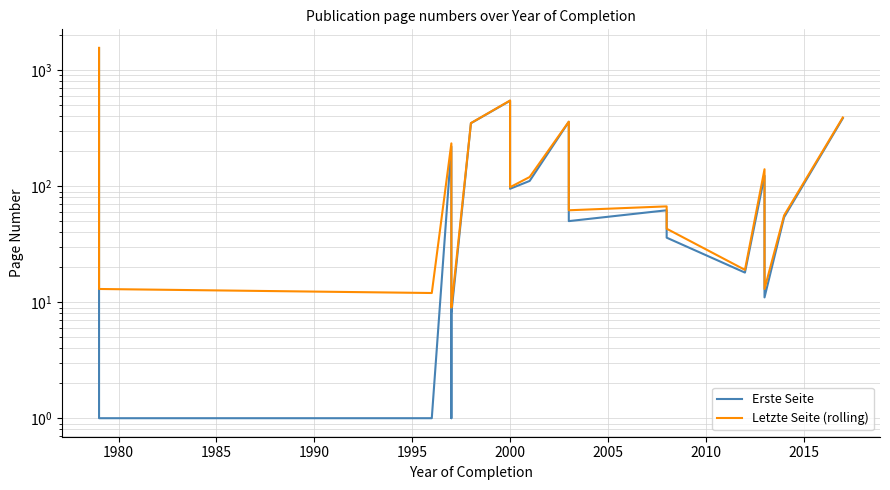

In Erste Seite, how many points are higher than both neighbors (excluding endpoints)?

5